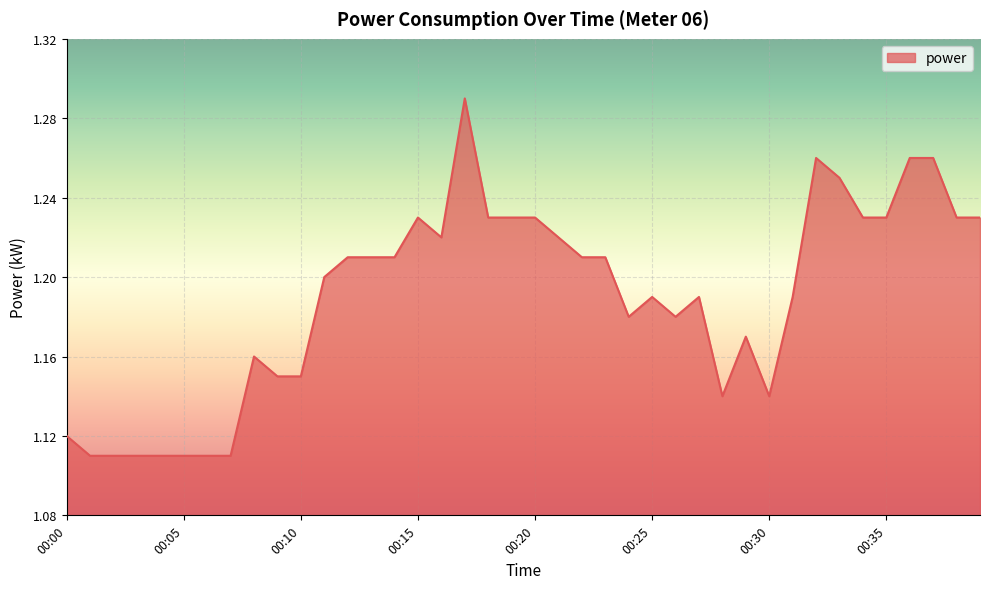

List the labels in order of value, largest first.

00:17, 00:32, 00:36, 00:37, 00:33, 00:15, 00:18, 00:19, 00:20, 00:34, 00:35, 00:38, 00:39, 00:16, 00:21, 00:12, 00:13, 00:14, 00:22, 00:23, 00:11, 00:25, 00:27, 00:31, 00:24, 00:26, 00:29, 00:08, 00:09, 00:10, 00:28, 00:30, 00:00, 00:01, 00:02, 00:03, 00:04, 00:05, 00:06, 00:07